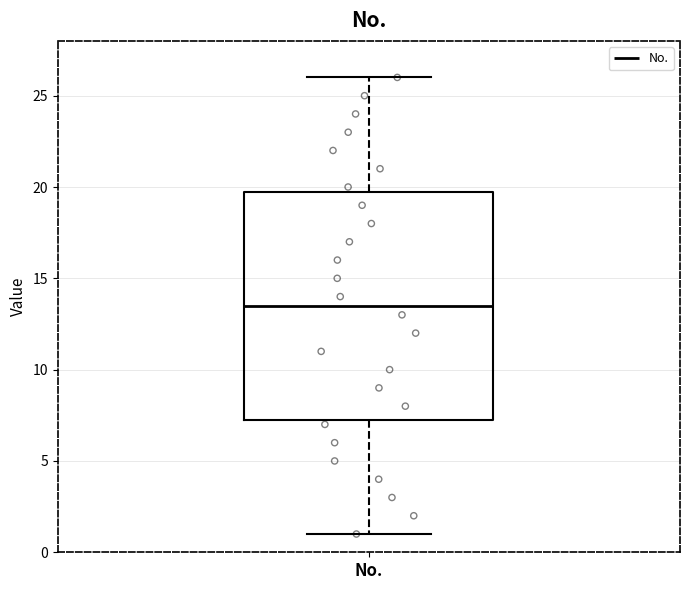

Transcribe this box plot: give where the median line is, the range the box spans, and where the two whiskers end, as read against the y-axis. The values are not printed on the chart, so give them approximately, as read against the axis.

median 13.5, box 7.5 to 20.0, whiskers 1.0 to 26.0